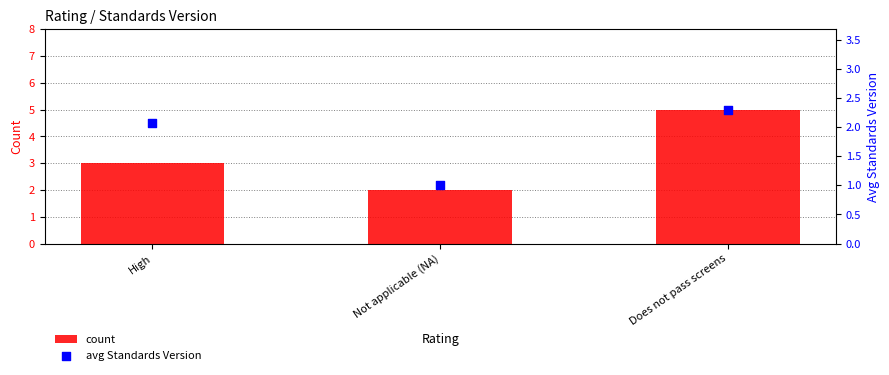

Which series contains the highest Y value?

count